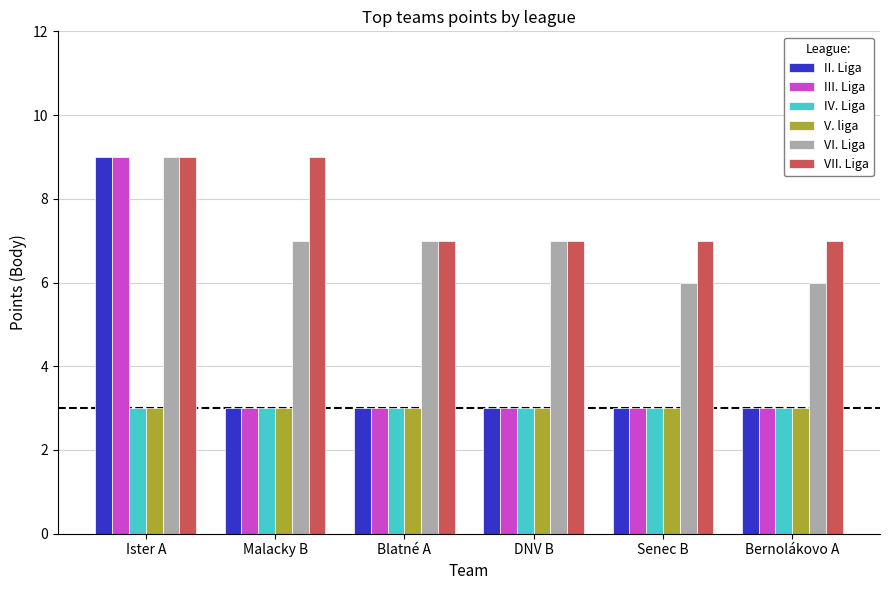

Reading left to right, list all the values displayed in this chart.

II. Liga: 9	3	3	3	3	3
III. Liga: 9	3	3	3	3	3
IV. Liga: 3	3	3	3	3	3
V. liga: 3	3	3	3	3	3
VI. Liga: 9	7	7	7	6	6
VII. Liga: 9	9	7	7	7	7